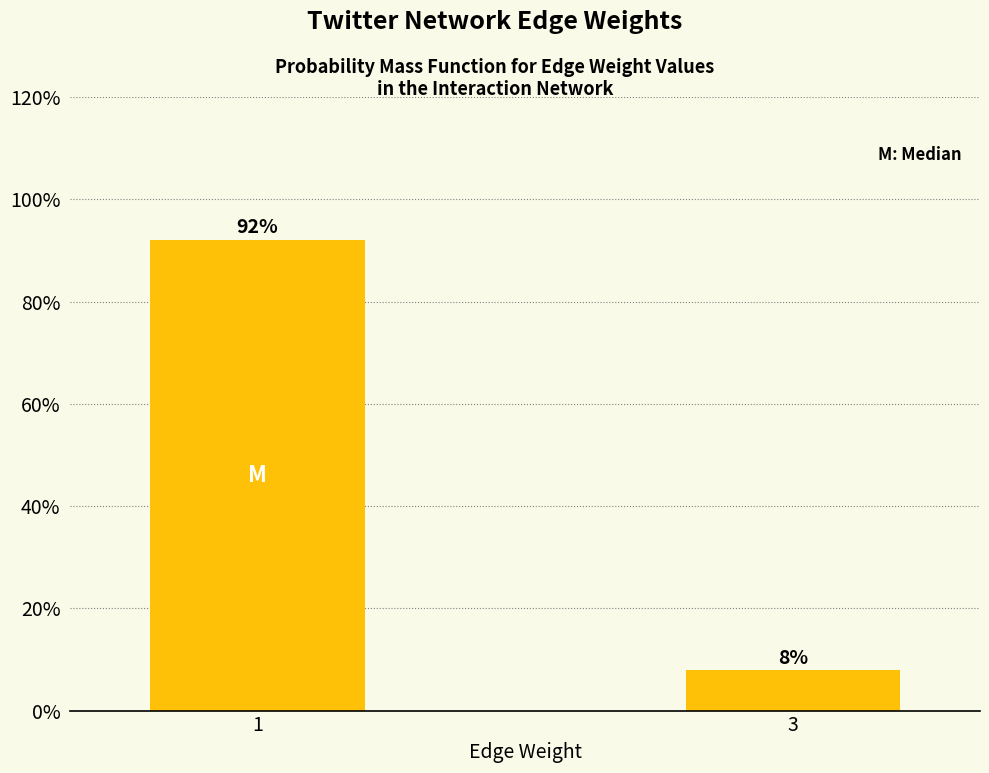

What is the approximate value at 3?

7.9